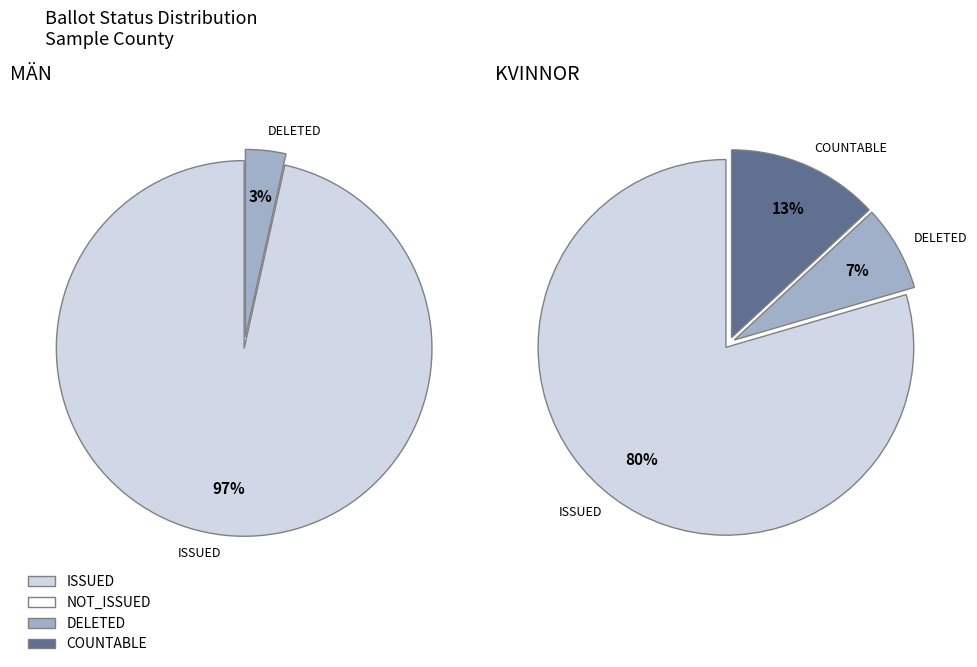

Is the sum of 5 and 8 greater than half?

No